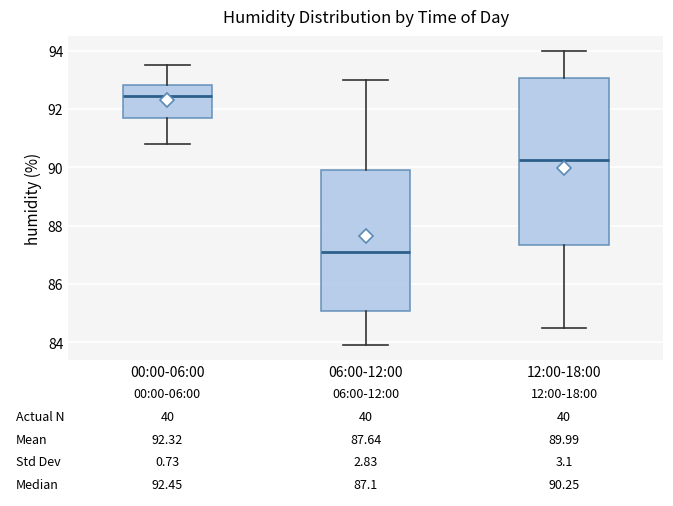

Which box is the tallest, from its lower edge to its upper edge?

12:00-18:00